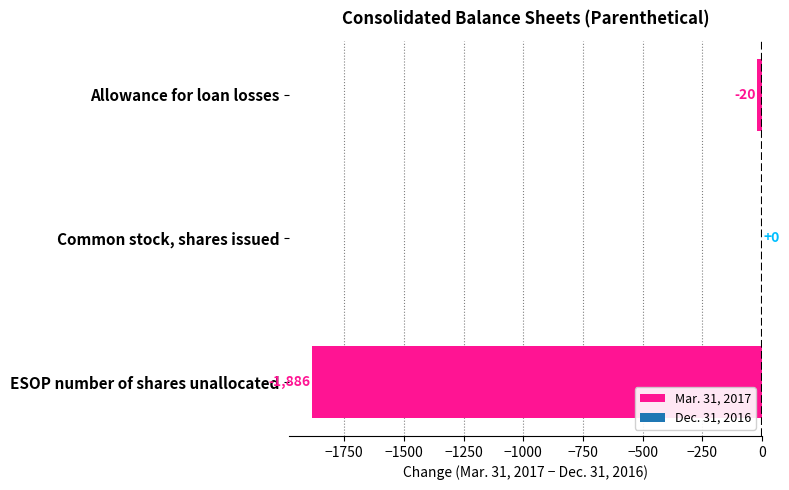

Reading bottom to top, transcribe all the data shown in this chart.

ESOP number of shares unallocated=-1886	Common stock, shares issued=0	Allowance for loan losses=-20